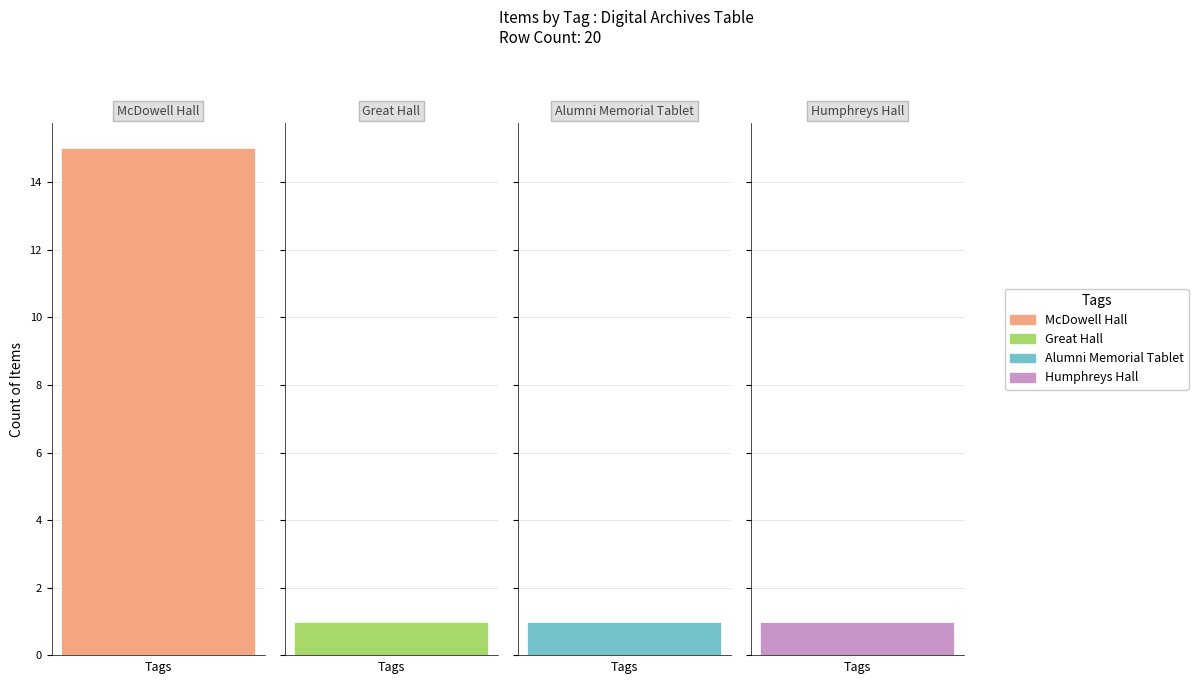

What is the maximum value shown in the chart?

15